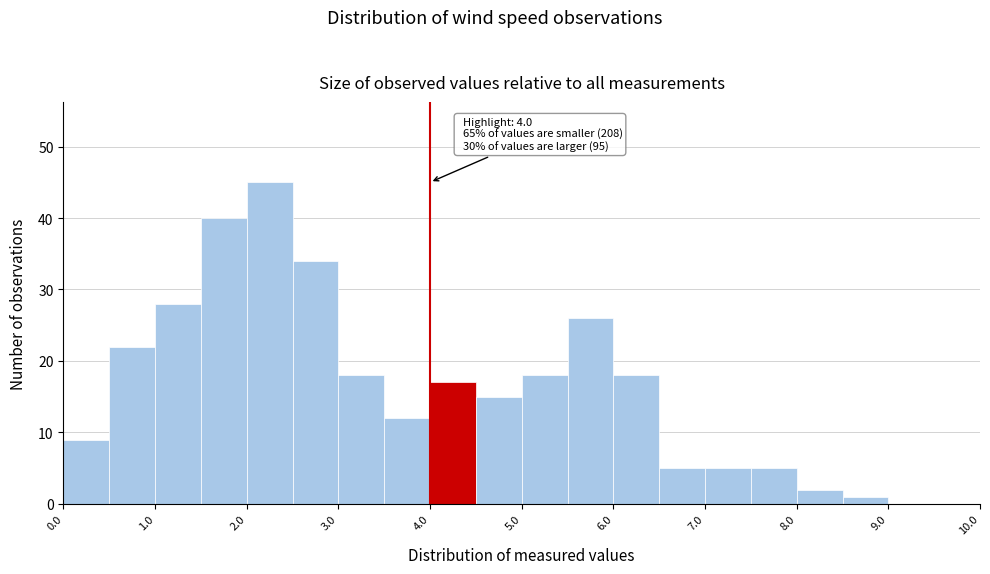

Which range on the x-axis has the tallest bar?

2.0 to 2.5